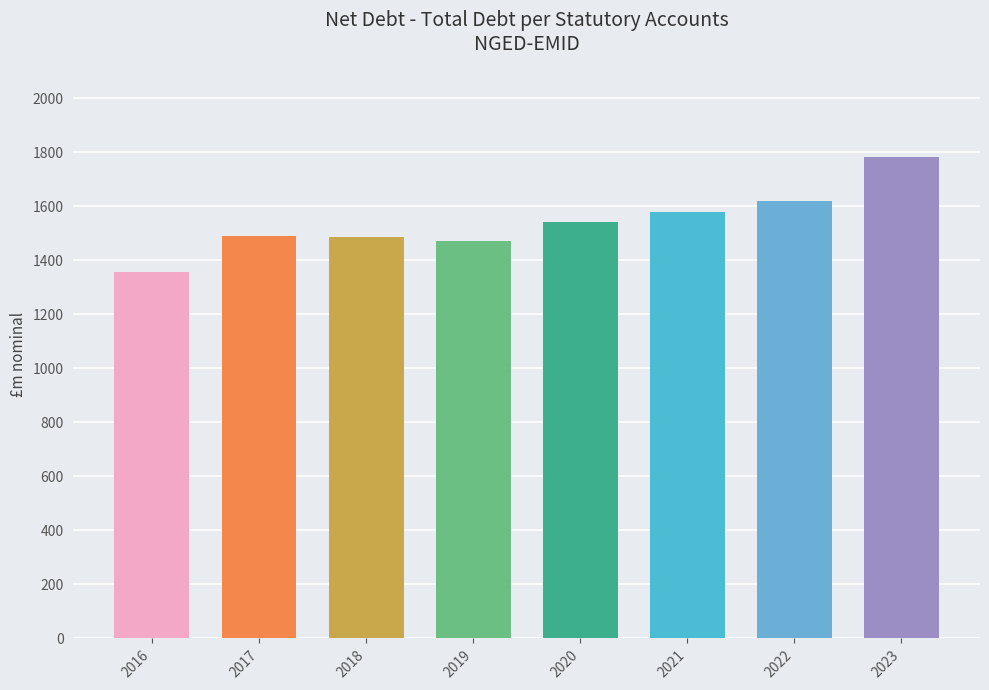

What is the difference between the maximum and second lowest values?

311.4